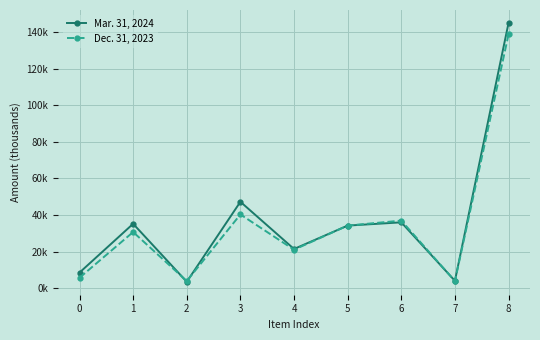

At how many categories does at least one series exceed 69968?

1